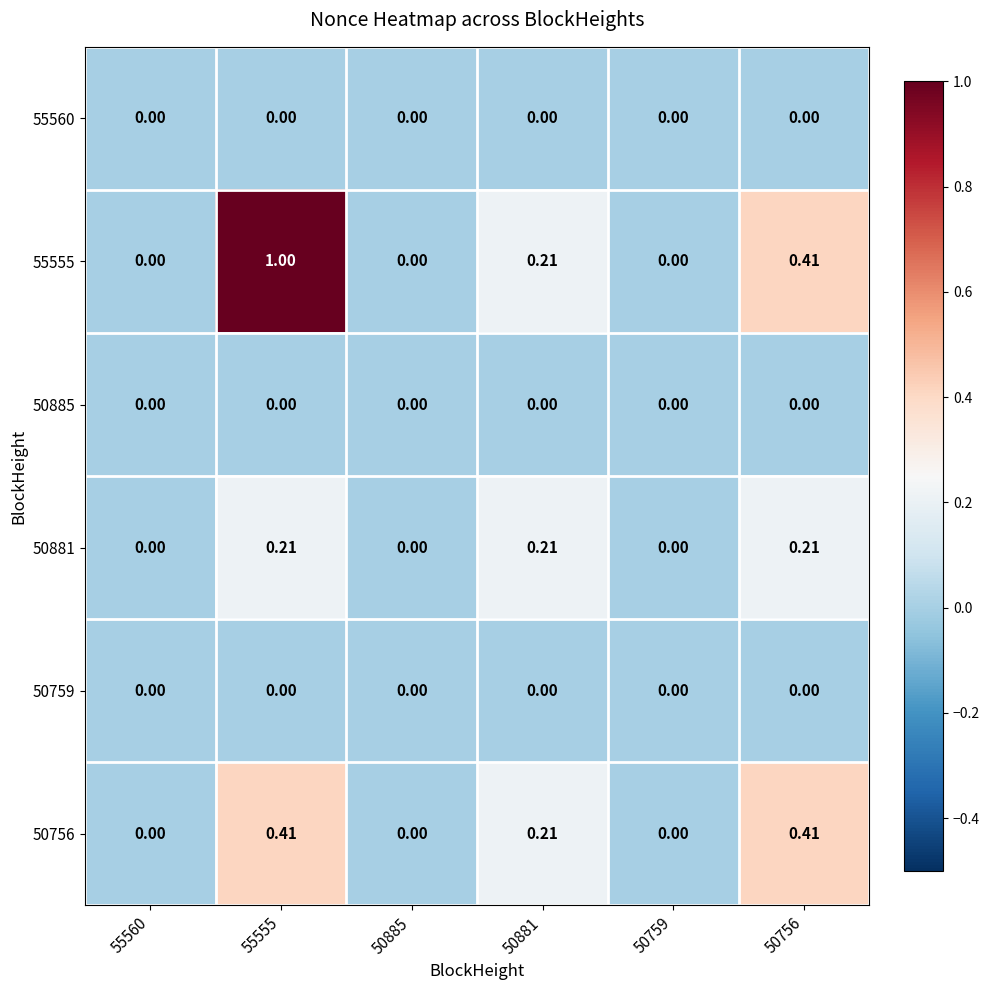

Which series has the widest spread of values?

55555